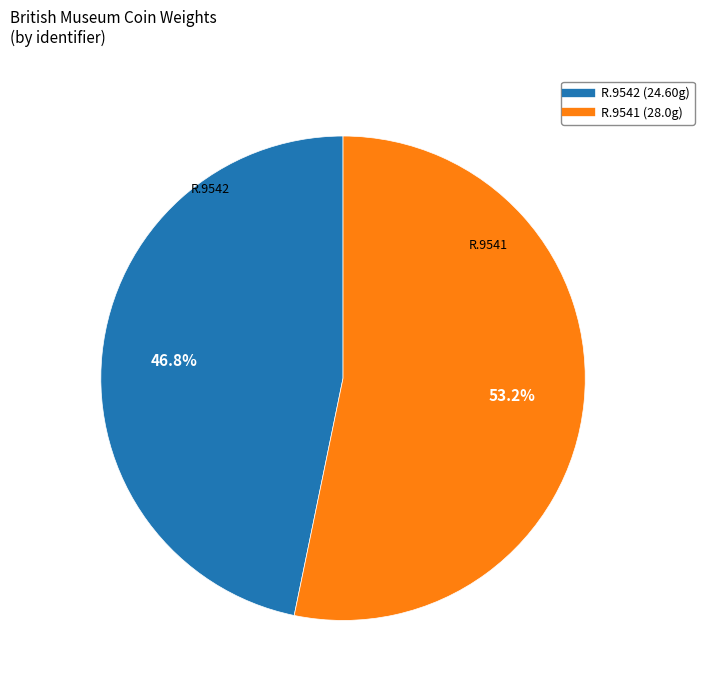

The R.9541 slice represents 47% of the pie. True or false?

False